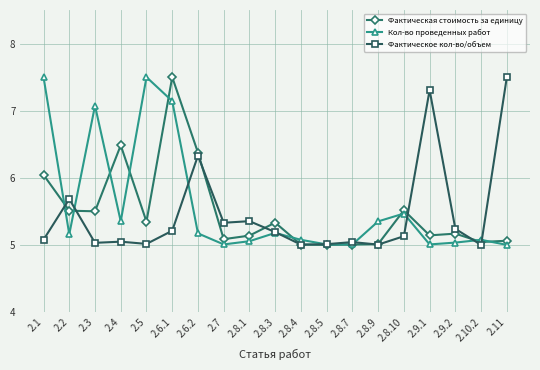

Rank the series by their average value, from highest to lowest.

Кол-во проведенных работ, Фактическая стоимость за единицу, Фактическое кол-во/объем